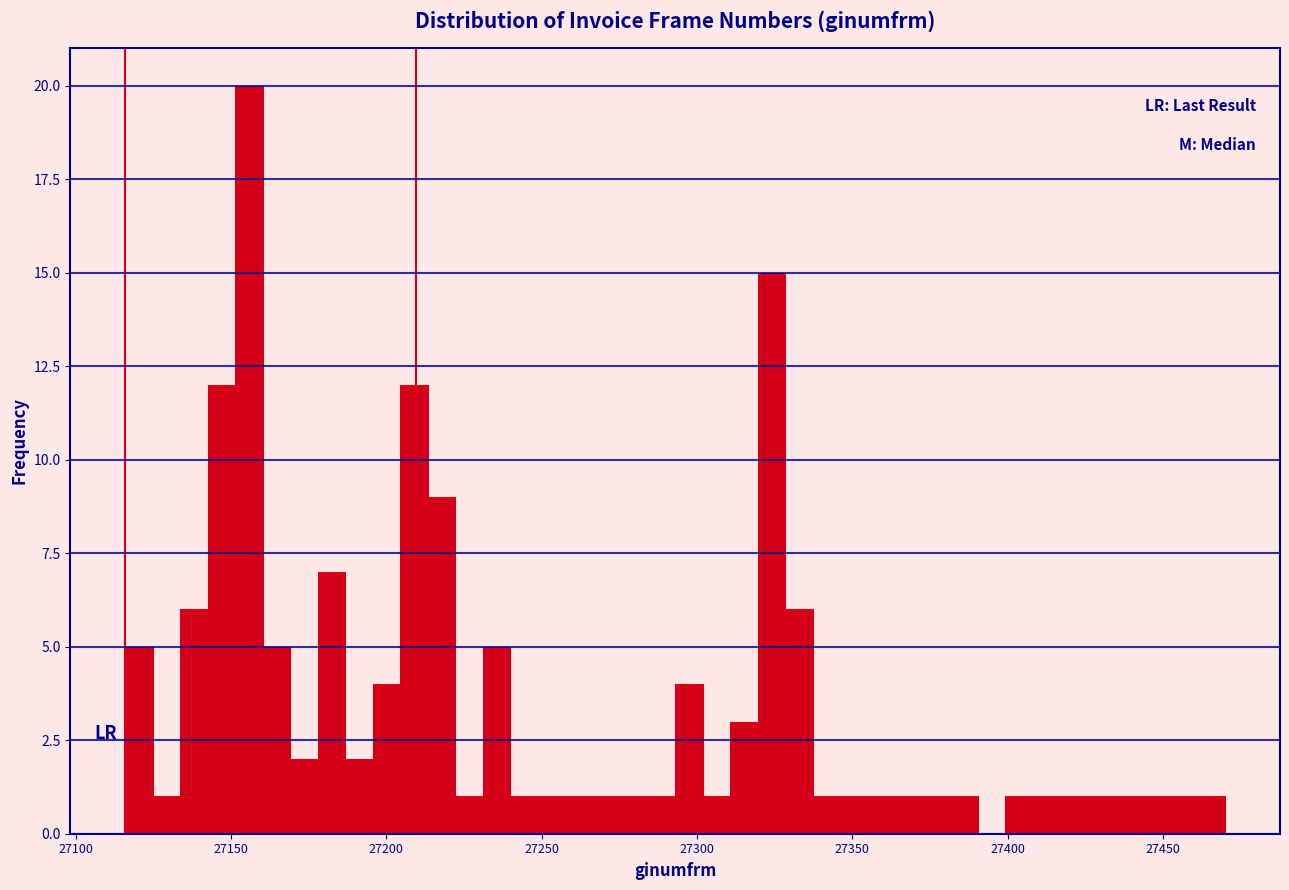

Read against the x-axis, roughly where is the centre of the tallest bar?

27155